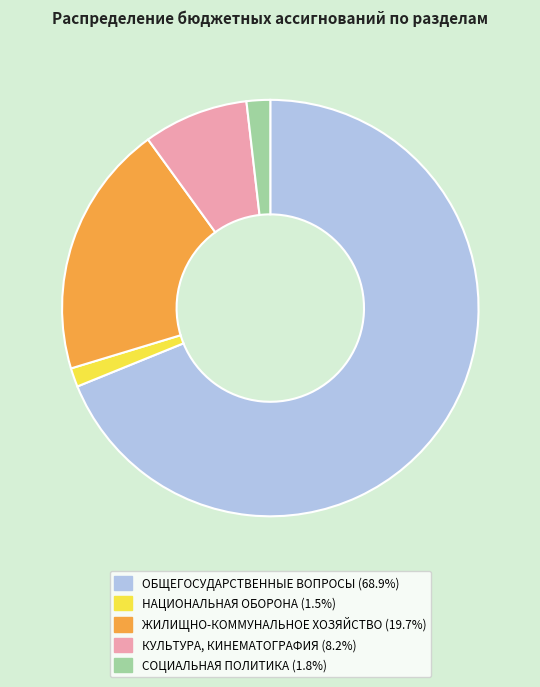

True or false: ОБЩЕГОСУДАРСТВЕННЫЕ ВОПРОСЫ accounts for 69% of the total.

True